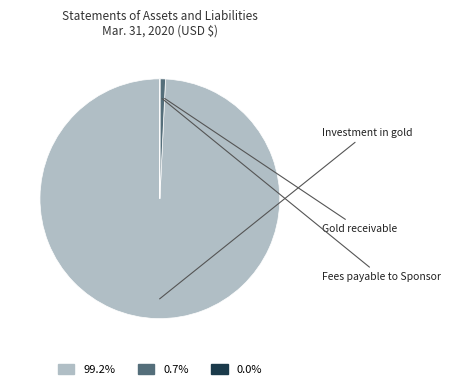

Is there a majority slice in this chart?

Yes